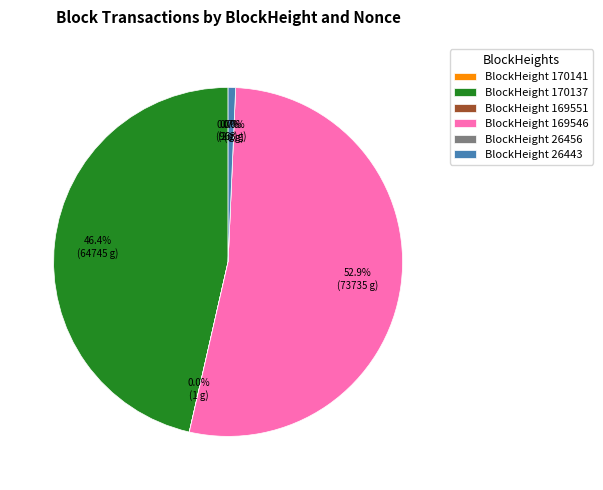

Is it true that 169551 is 0% of the pie?

True